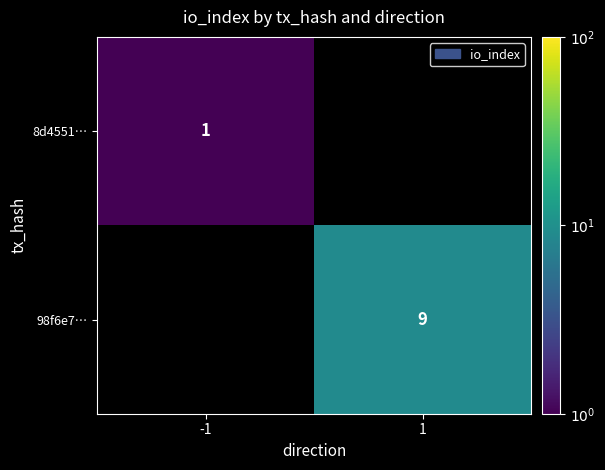

True or false: 98f6e7… has a value of 9 at 1.

True